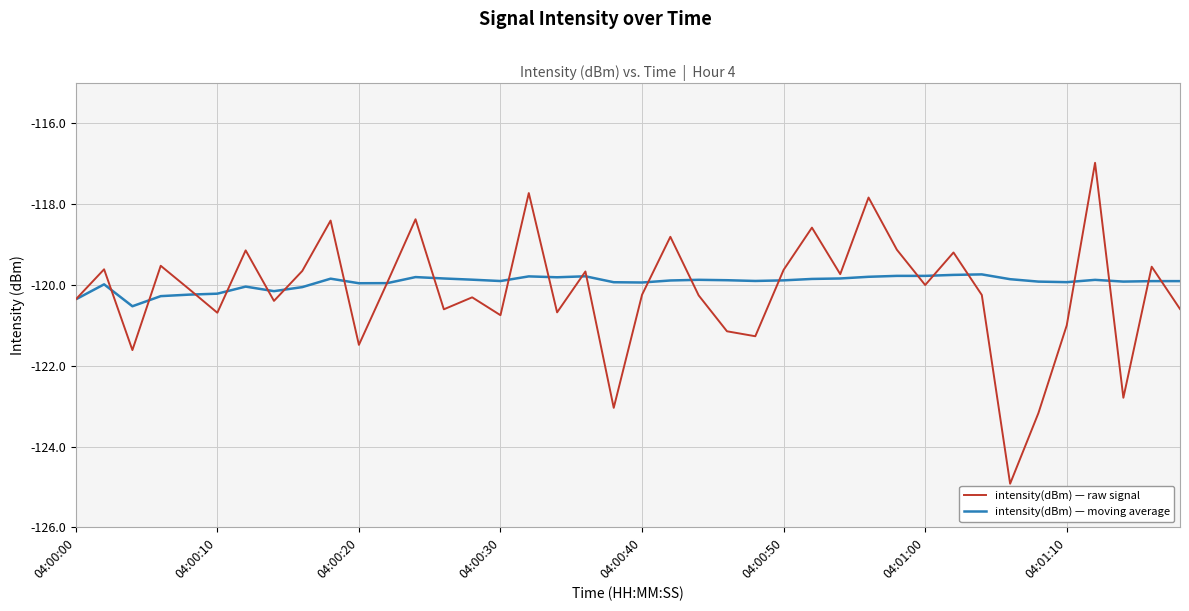

What is the sum of all intensity(dBm) — moving average values?

-4797.7